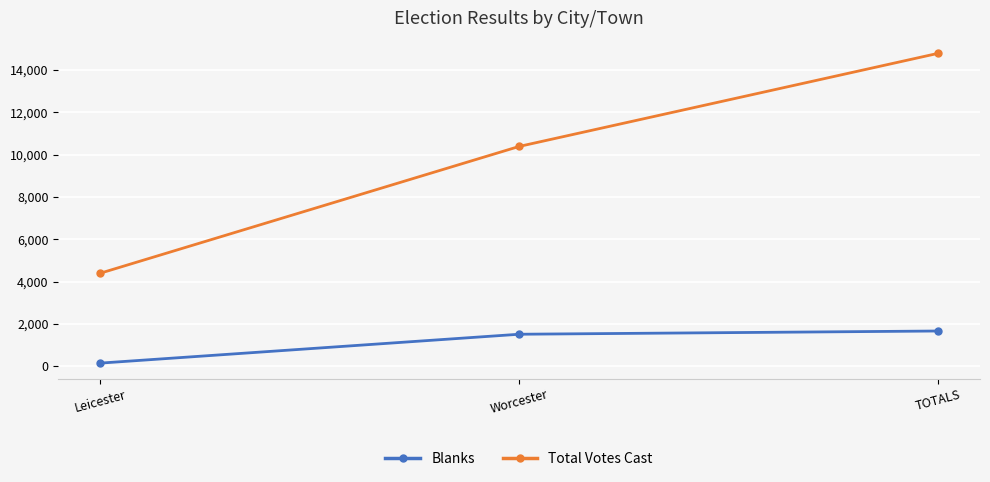

Reading left to right, list all the values displayed in this chart.

Blanks: Leicester=153	Worcester=1517	TOTALS=1670
Total Votes Cast: Leicester=4398	Worcester=10388	TOTALS=14786